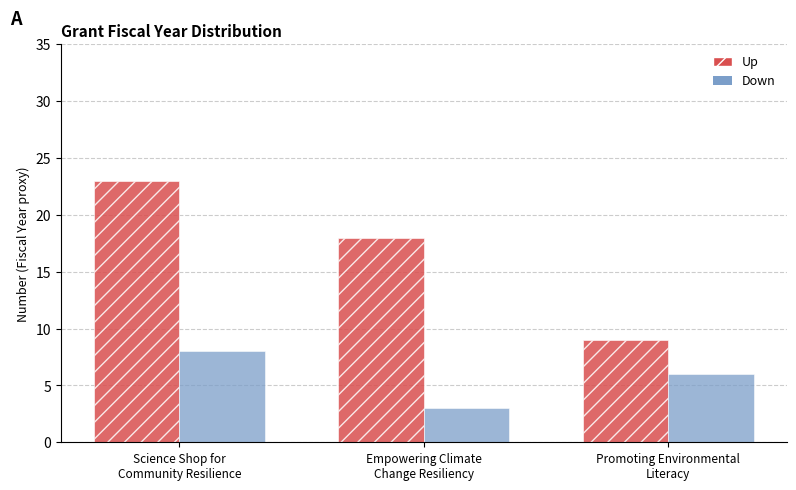

The Up series shows 9 at Promoting Environmental
Literacy. True or false?

True